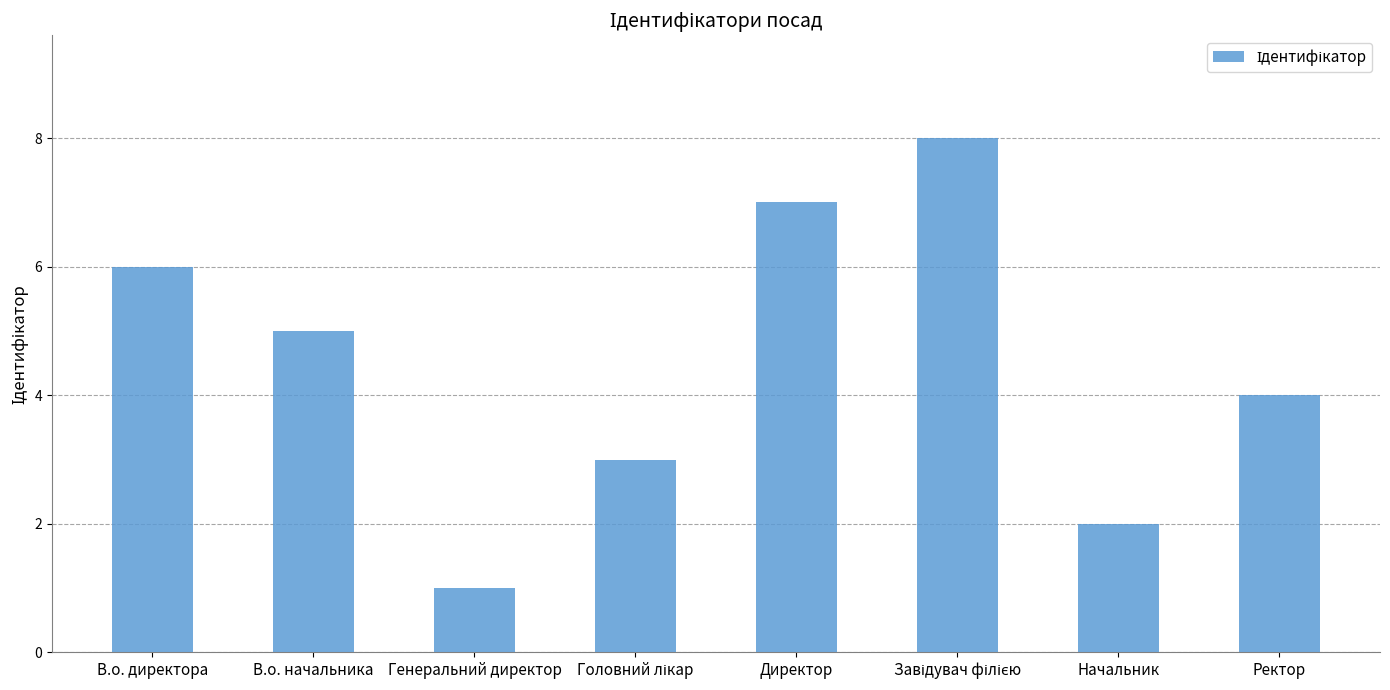

True or false: the data shows 1 at Начальник.

False